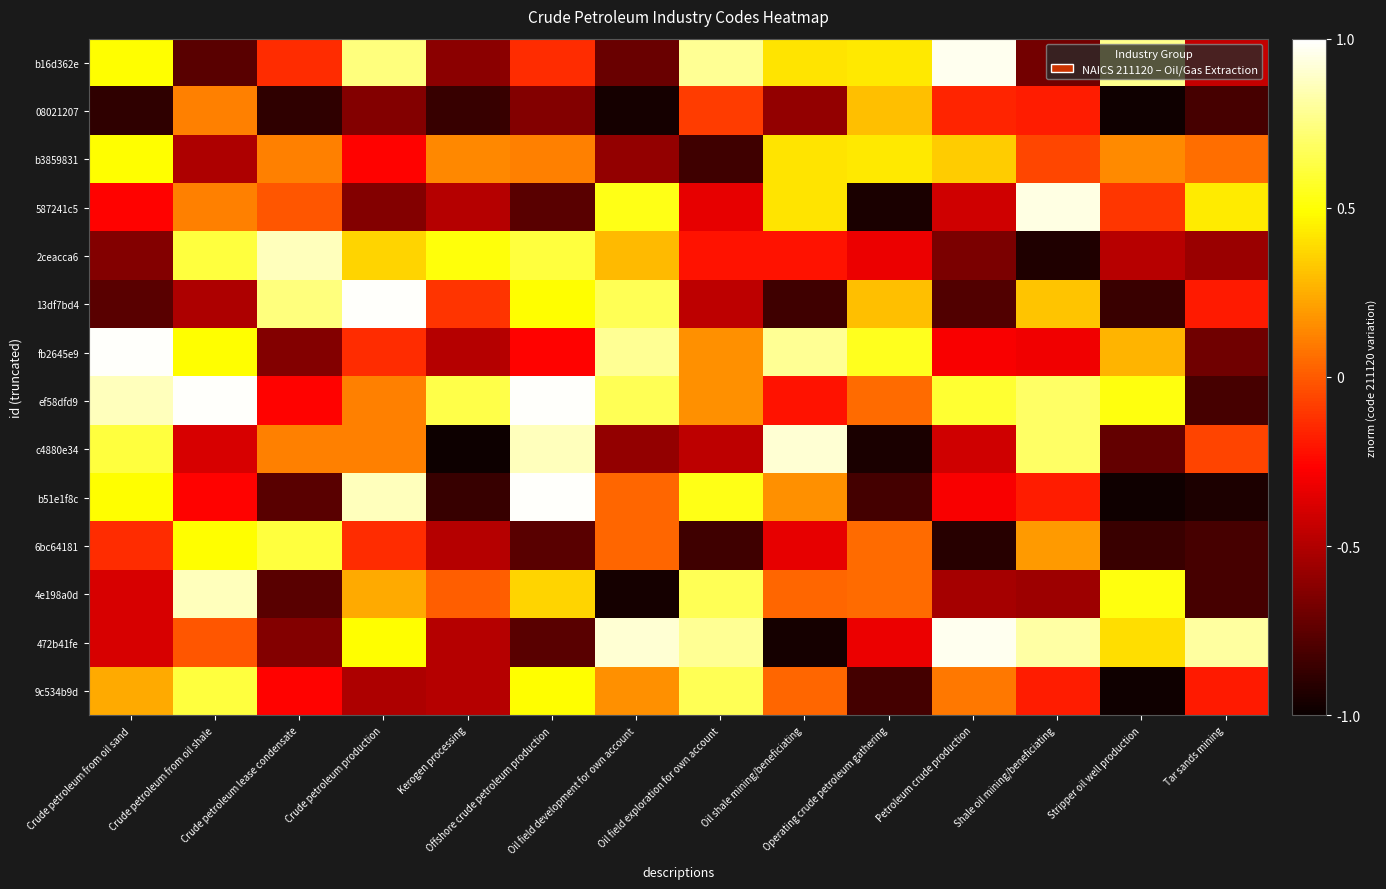

At which category does the chart reach its peak across all series?

Crude petroleum production